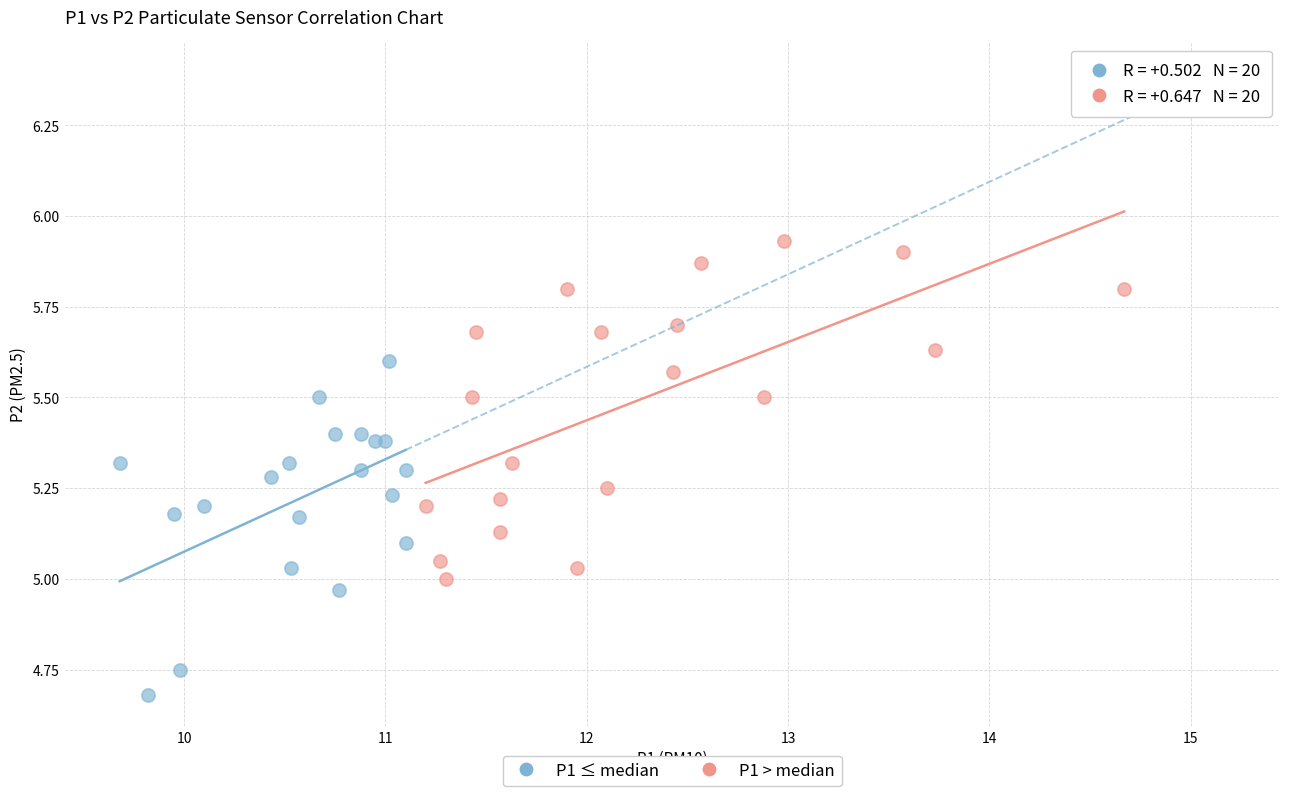

Which series contains the highest Y value?

P1 > median